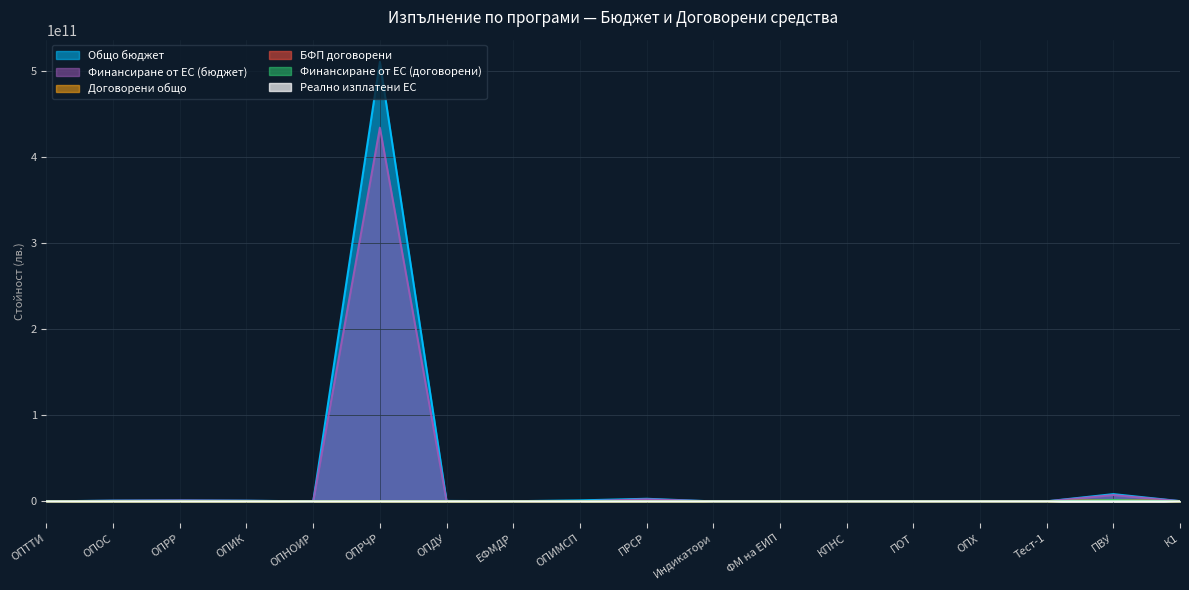

Reading right to left, list all the values displayed in this chart.

Общо бюджет: 319625584.6	8465950680.2	82317992.9	12331208.7	209389938.3	11764706.0	43979444.7	15436413.2	3051955579.4	1192813283.3	215344710.8	552450882.8	511343030836.0	122710.1	840156402.6	1128432709.4	905281731.8	61926152.1
Финансиране от ЕС (бюджет): 270331378.5	7392766405.6	59233164.5	12331208.7	162855769.7	10000000.0	37714867.8	12869727.9	2473981337.8	107737831.0	183837674.4	472433702.3	434641576210.6	104303.5	727274940.4	1058385187.9	769445269.2	43495159.6
Договорени общо: 4661779.9	1675260901.1	227035.5	1549039.0	22372058.2	28947904.5	776909.8	10502360.7	8919214.9	102000000.0	6766682.9	22884227.1	6892251.9	92061611.8	13848294.5	5062873.8	17414208.8	21514601.5
БФП договорени: 4648527.2	1668341829.5	210044.3	1548527.9	18557146.5	28416350.6	775887.2	10433336.3	6971421.9	102000000.0	6705928.6	22819389.7	5801270.1	91943089.0	11850395.8	4934148.4	17081714.1	20515359.4
Финансиране от ЕС (договорени): 3410946.5	1568350207.5	178537.7	1543262.3	13000812.0	22774478.4	666637.6	9599801.6	5546244.9	102000000.0	5333497.8	19376701.5	5247369.2	68461140.4	9852219.9	3269067.8	14566023.1	15854164.4
Реално изплатени ЕС: 66390.0	1112771.1	17253.5	-4532.9	56087.8	46023.0	0.0	138776.7	247989.4	0.0	525643.0	4264.2	41752.4	-913.0	-367171.6	-3192.2	90955.0	156295.5